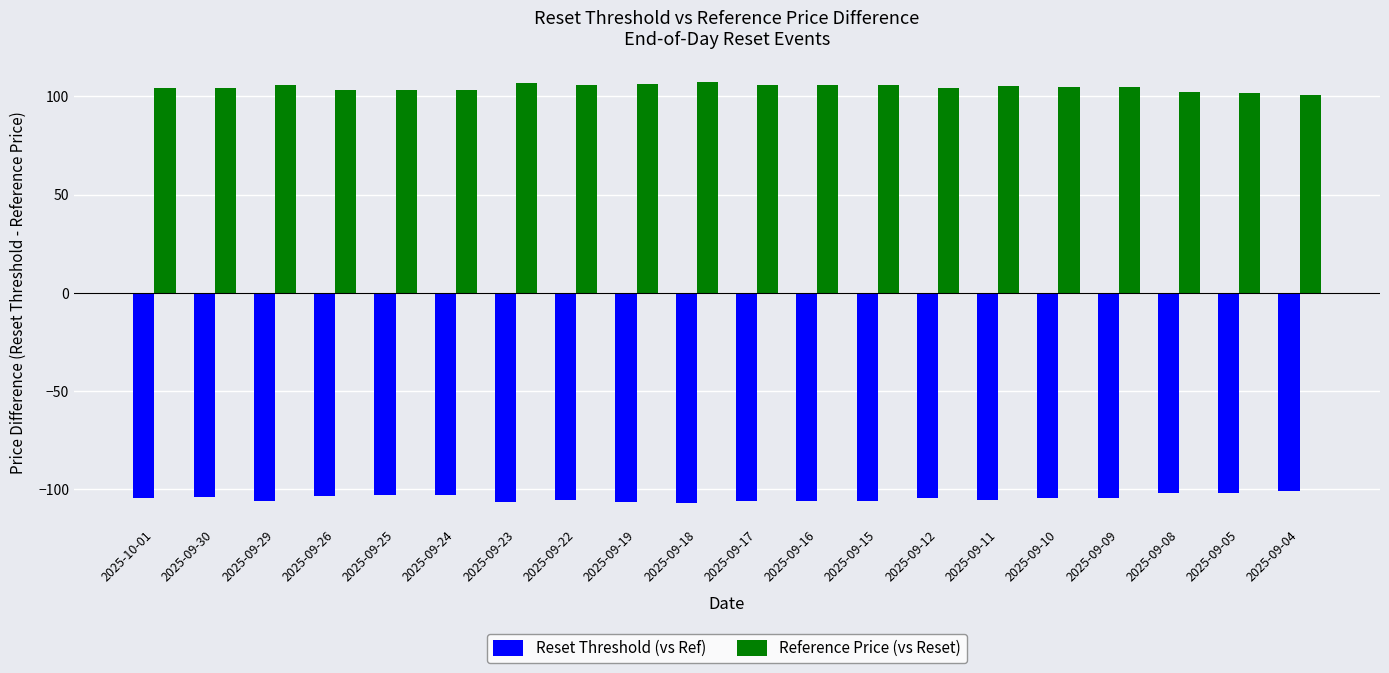

What is the label of the 11th bar from the left?

2025-09-17